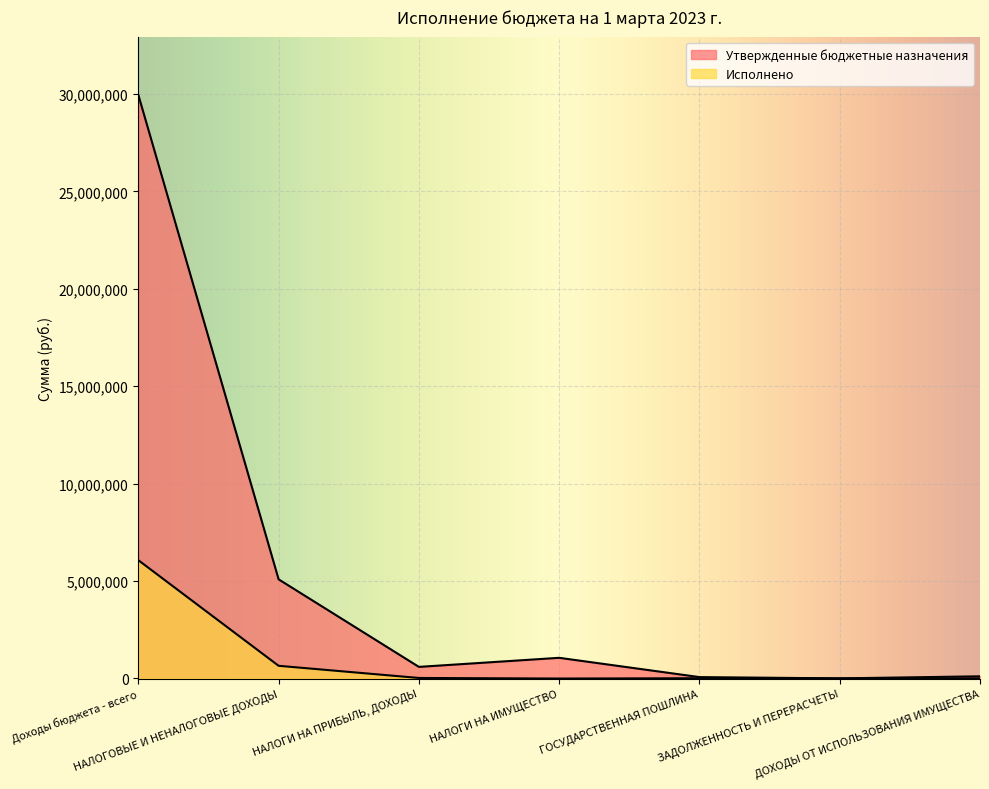

What is the lowest value of the Исполнено series?

-8472.3